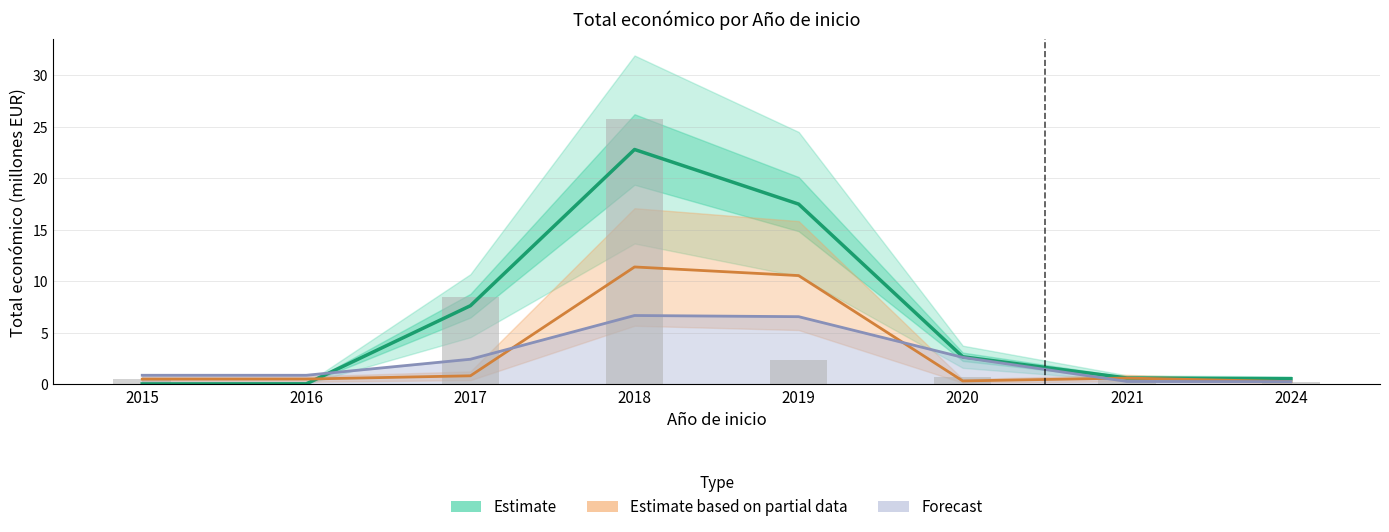

Are the bars horizontal?

No